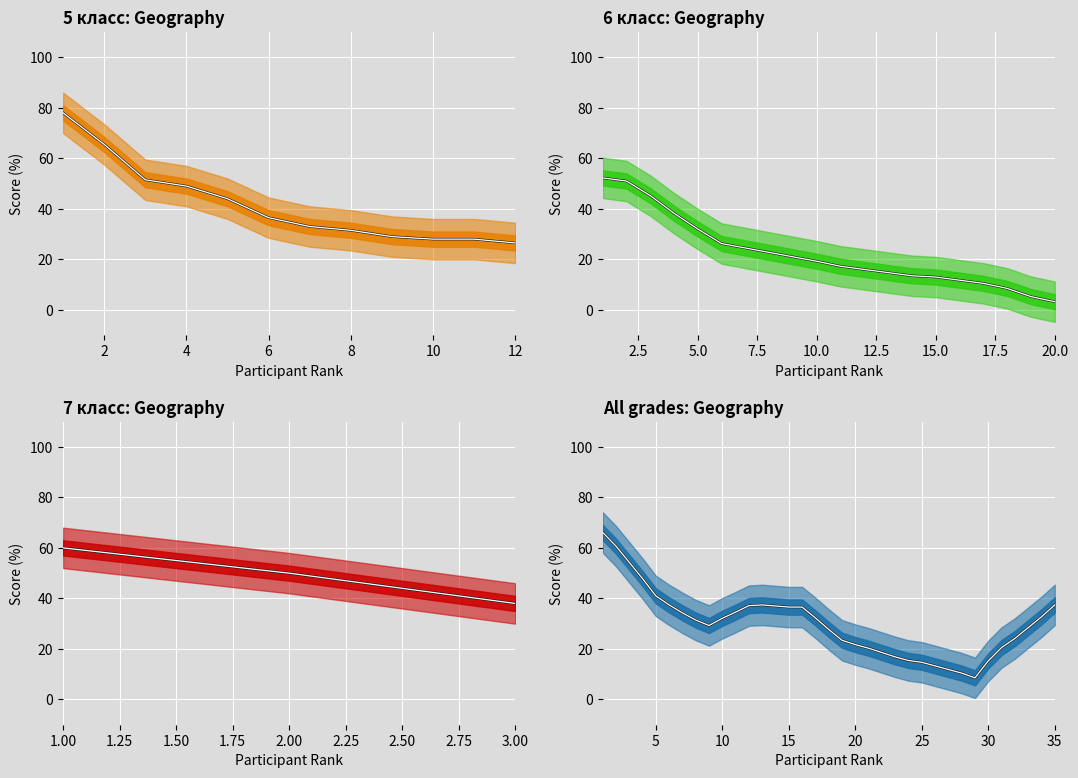

True or false: призёр has a value of 1 at 4.

False